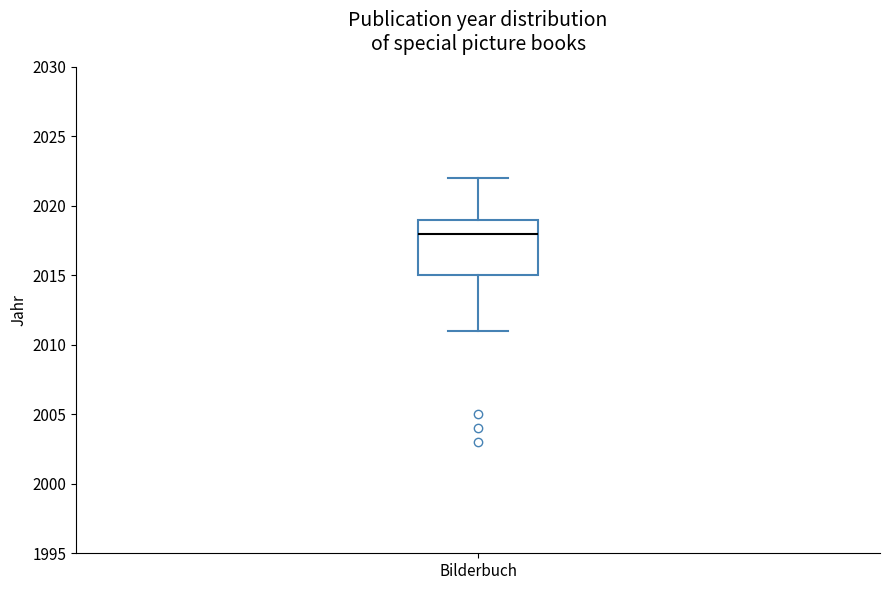

Transcribe this box plot: give where the median line is, the range the box spans, and where the two whiskers end, as read against the y-axis. The values are not printed on the chart, so give them approximately, as read against the axis.

median 2018, box 2015 to 2019, whiskers 2011 to 2022